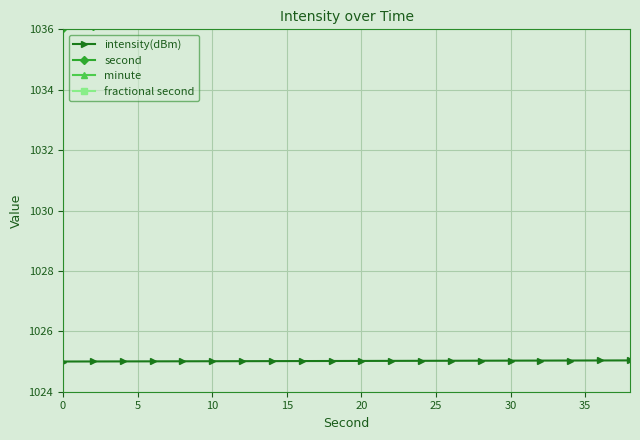

Which series has the largest total across all categories?

fractional second